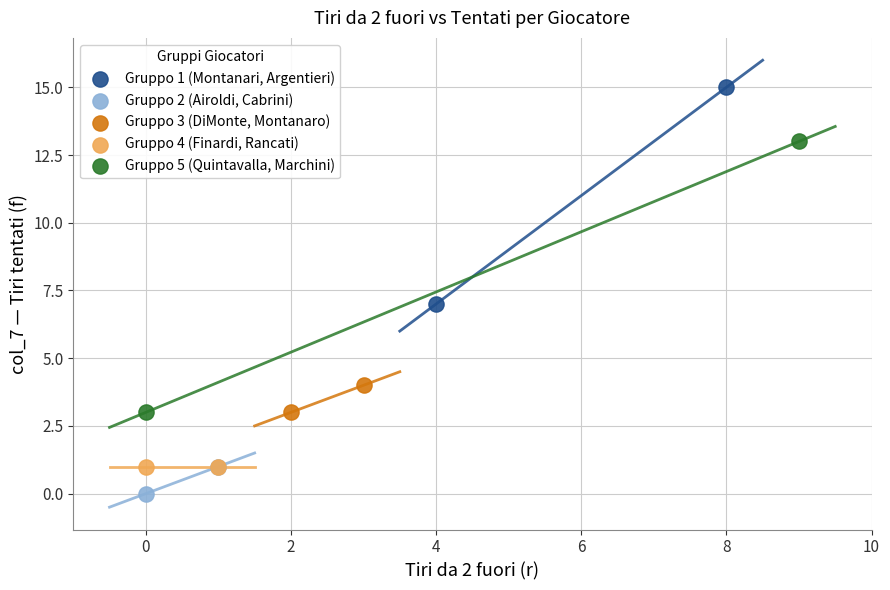

Which series contains the highest Y value?

Gruppo 1 (Montanari, Argentieri)